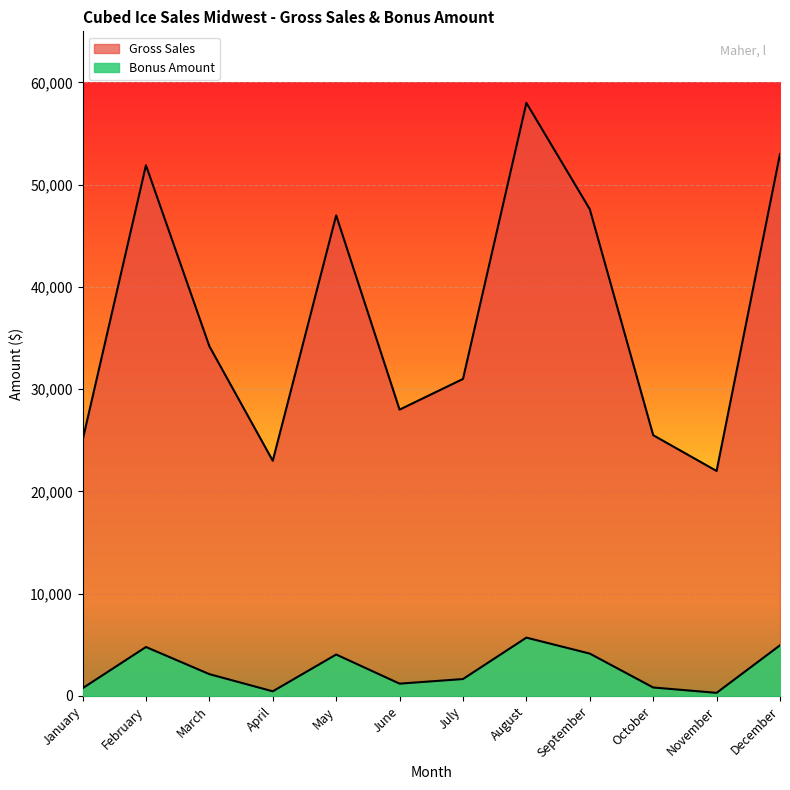

Reading left to right, list all the values displayed in this chart.

Gross Sales: 25000	51900	34200	23000	47000	28000	31000	58000	47600	25500	22000	53000
Bonus Amount: 750	4785	2130	450	4050	1200	1650	5700	4140	825	300	4950